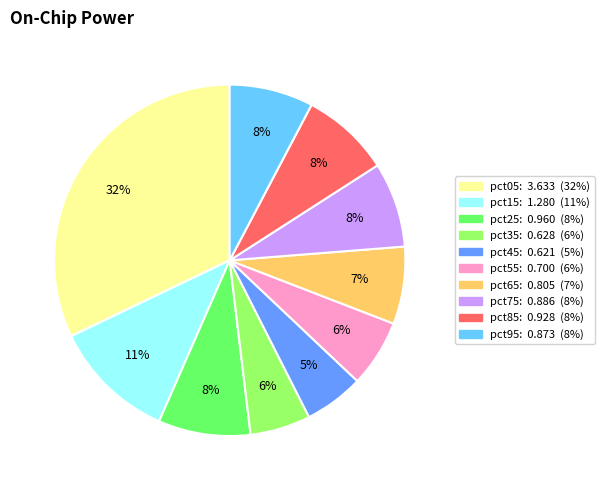

True or false: pct85 accounts for 8% of the total.

True